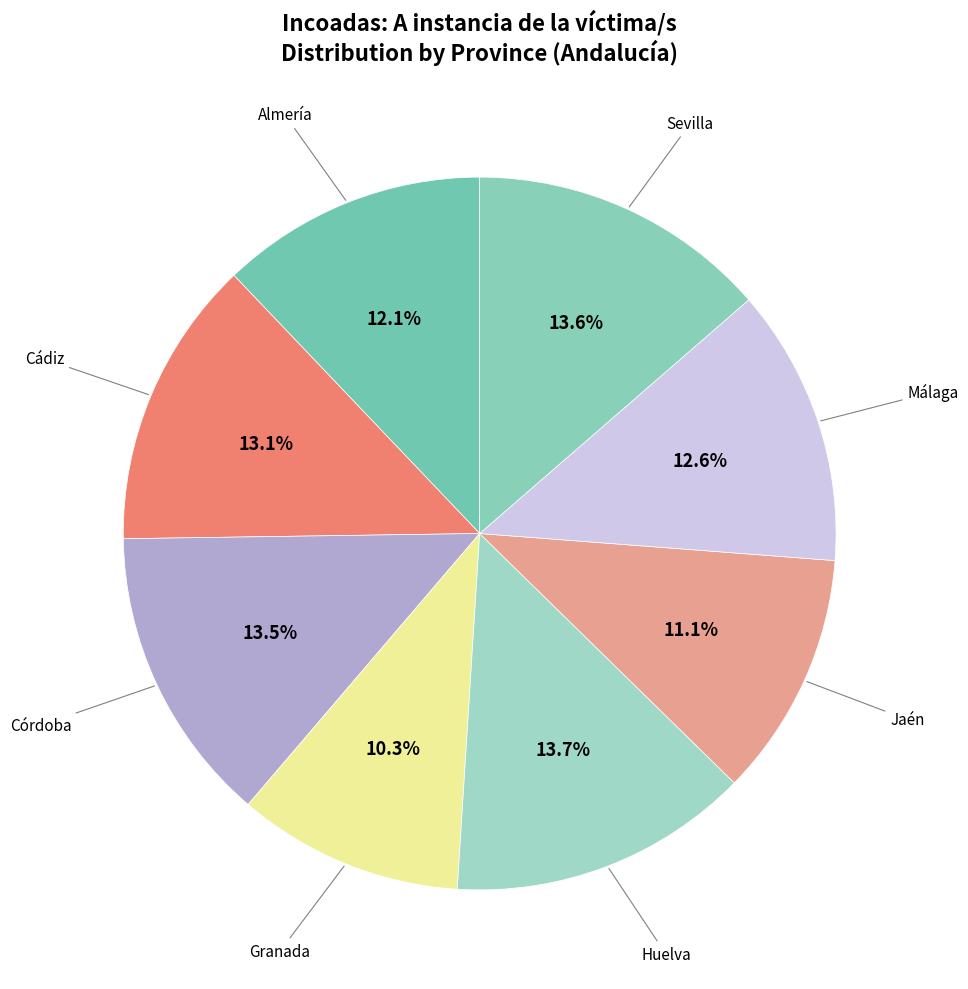

Count the number of slices in the pie.

8